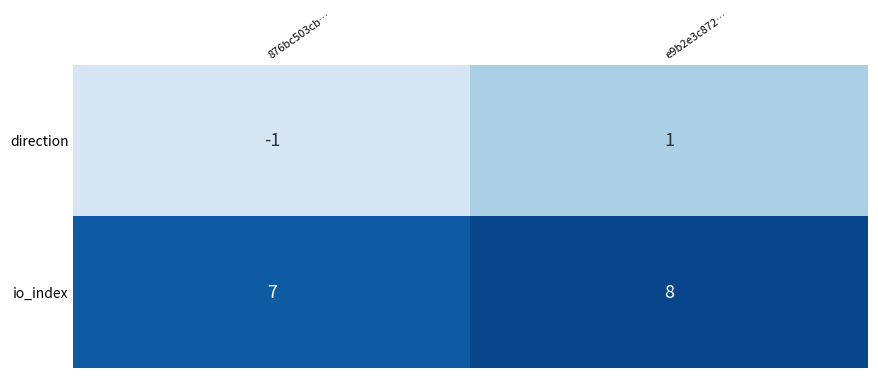

Which category has the highest value across all series?

e9b2e3c872…